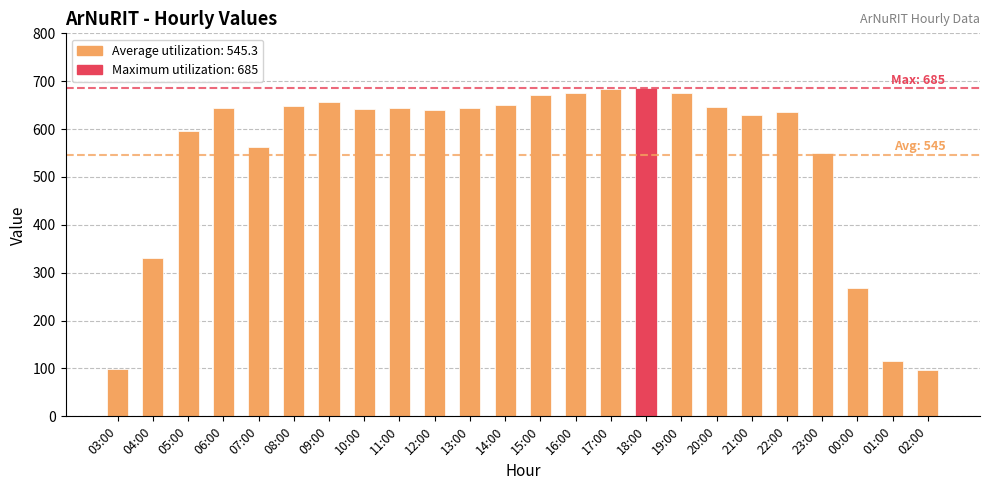

True or false: the data shows 645 at 11:00.

True